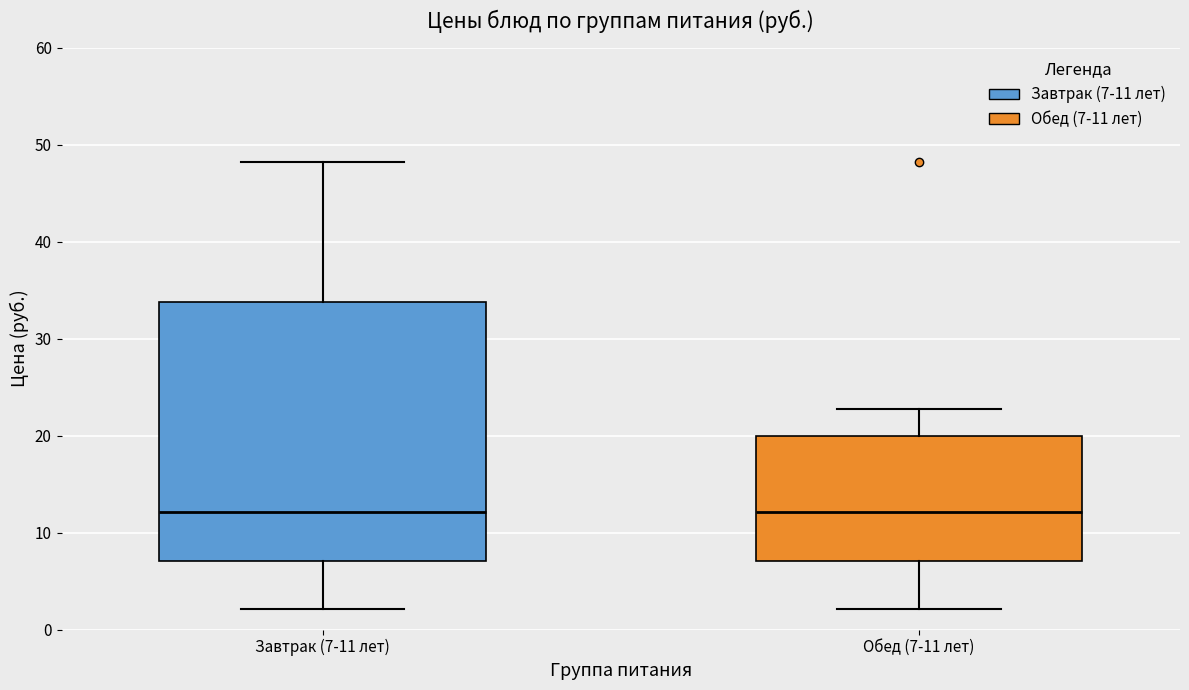

Reading left to right, read every box against the y-axis: the position of its median line, the range the box covers, and the ends of its whiskers. The values are not printed on the chart, so give them approximately, as read against the axis.

Завтрак (7-11 лет): median 12, box 7 to 34, whiskers 2 to 48
Обед (7-11 лет): median 12, box 7 to 20, whiskers 2 to 23